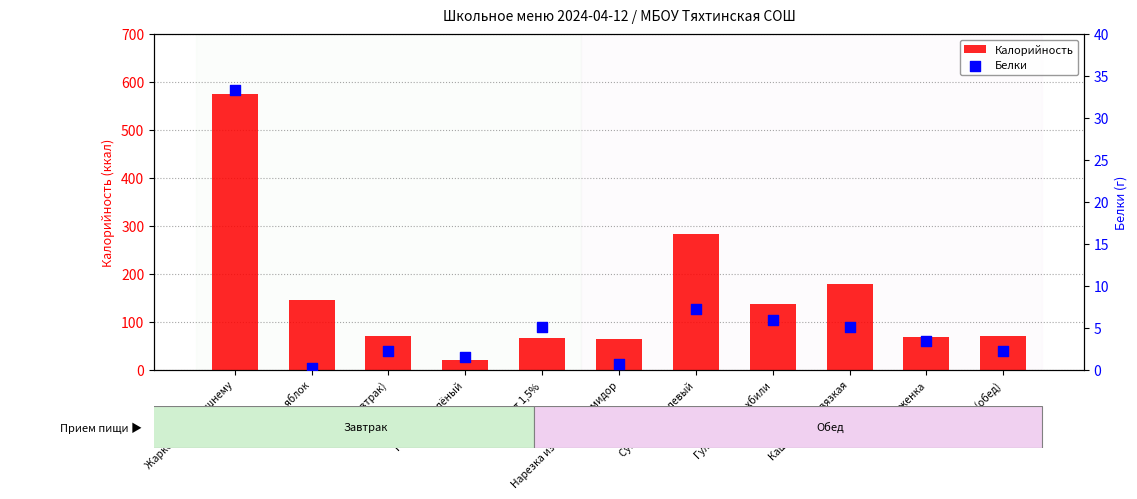

Which series has the largest total across all categories?

Калорийность